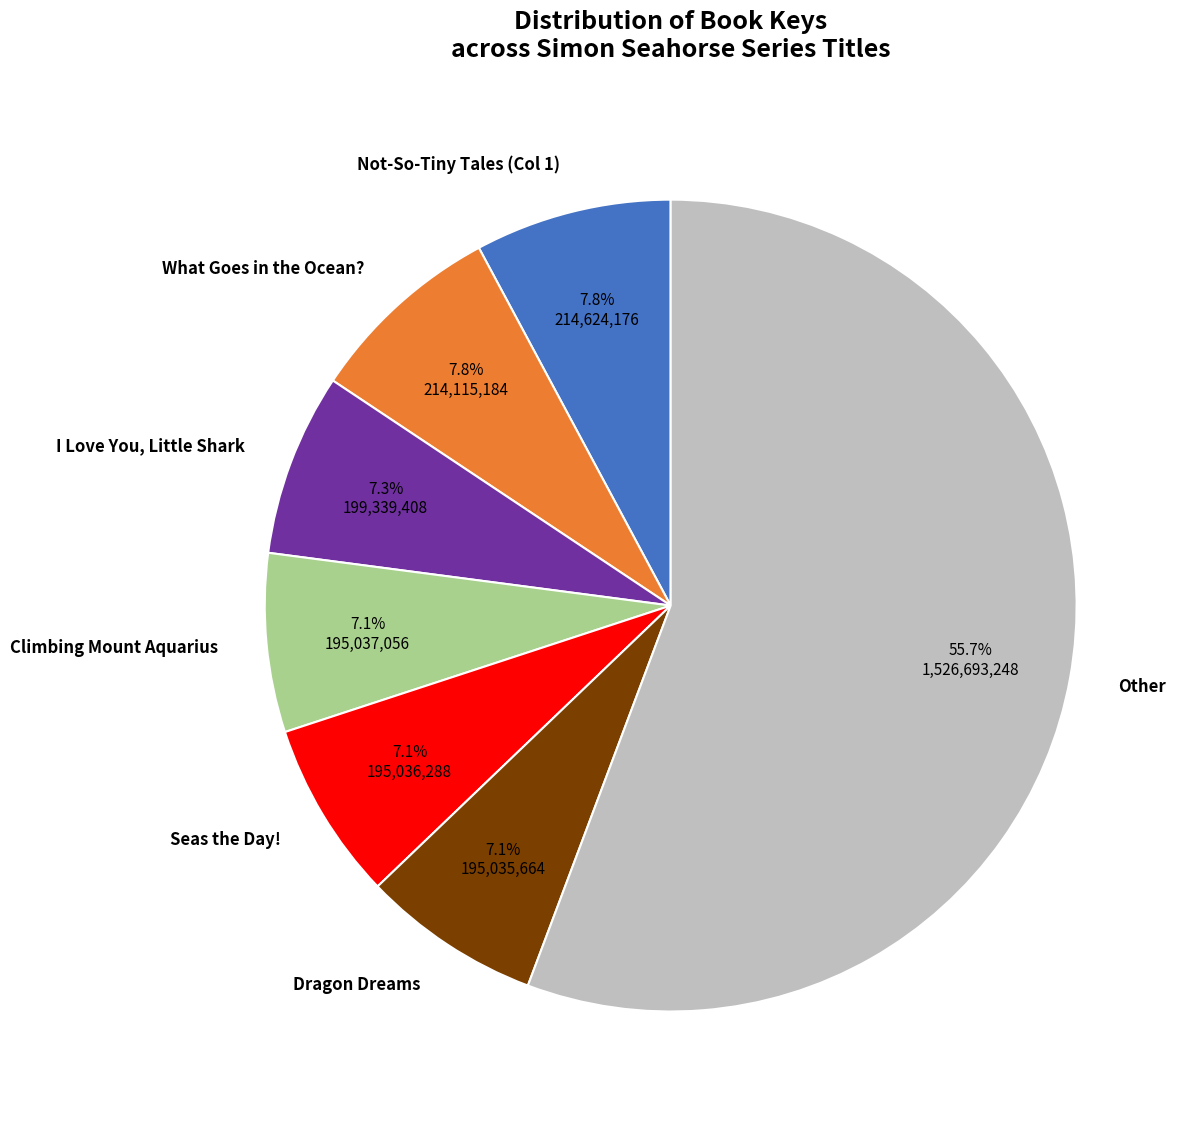

Combined, do What Goes in the Ocean? and Other account for over 50%?

Yes